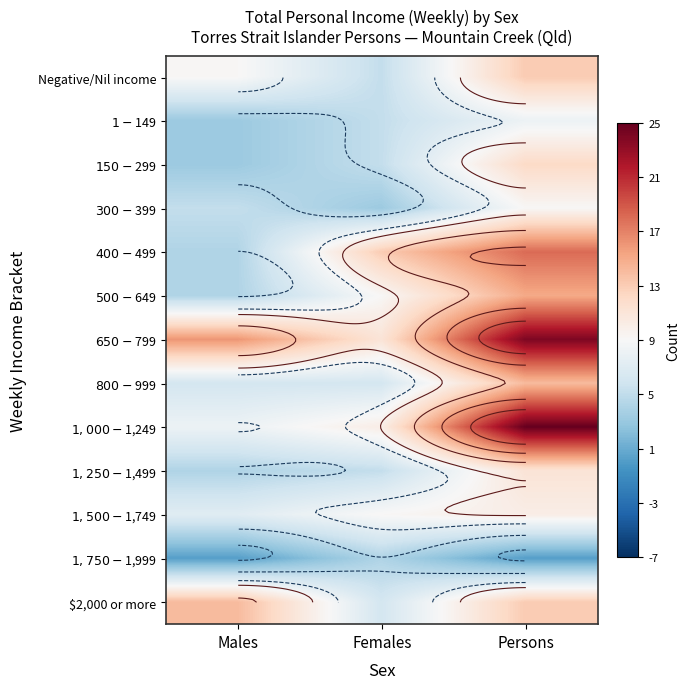

What is the total value across all series at Persons?

172